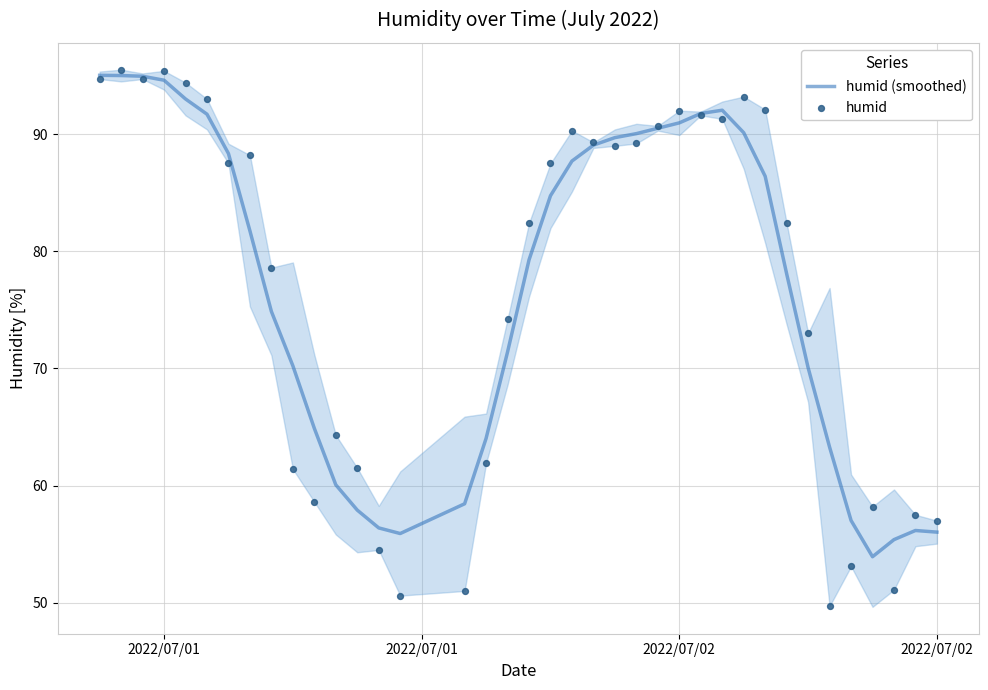

At which category is the sum across all series the highest?

2022/07/01